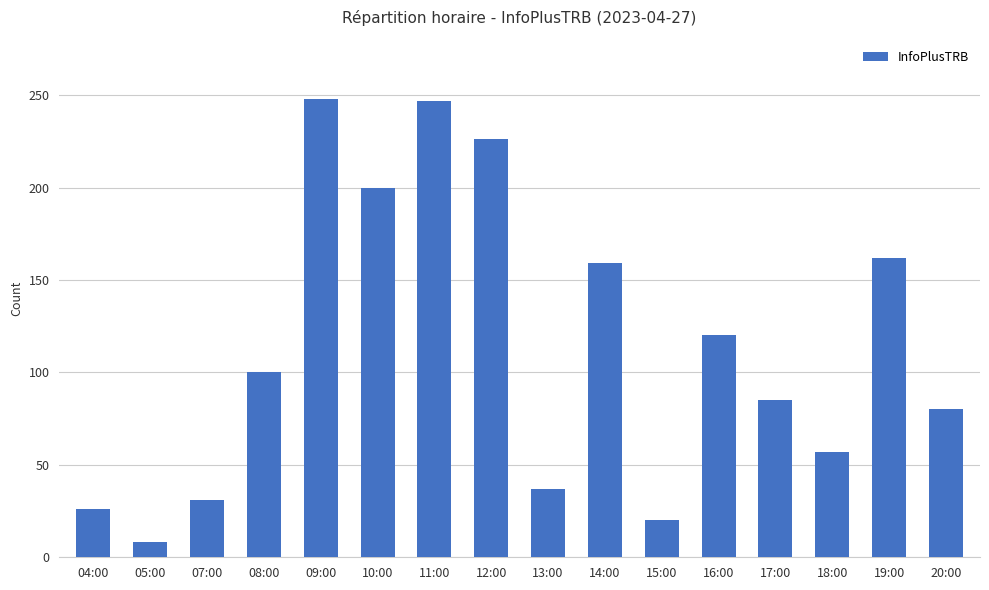

Where is the data nearest to the value 128?

16:00